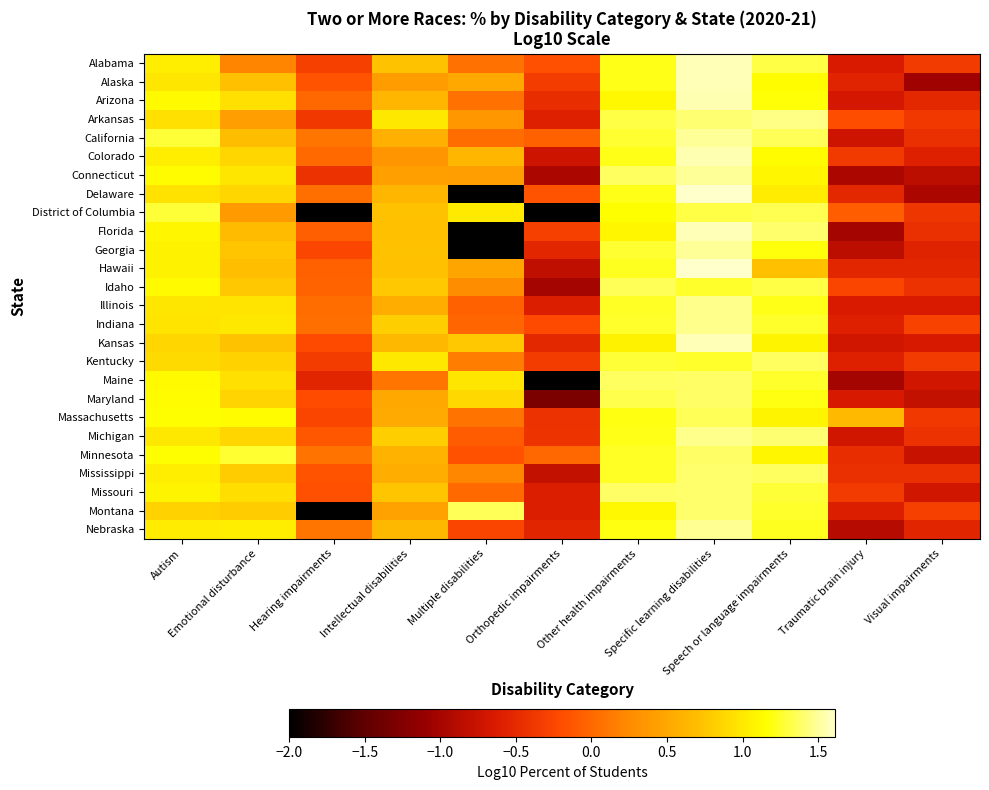

Reading left to right, extract all data points from this chart.

Alabama: Autism=1.0	Emotional disturbance=0.2	Hearing impairments=-0.3	Intellectual disabilities=0.7	Multiple disabilities=0.1	Orthopedic impairments=-0.2	Other health impairments=1.2	Specific learning disabilities=1.6	Speech or language impairments=1.3	Traumatic brain injury=-0.6	Visual impairments=-0.3
Alaska: Autism=1.0	Emotional disturbance=0.7	Hearing impairments=-0.1	Intellectual disabilities=0.4	Multiple disabilities=0.5	Orthopedic impairments=-0.3	Other health impairments=1.2	Specific learning disabilities=1.6	Speech or language impairments=1.1	Traumatic brain injury=-0.6	Visual impairments=-1.0
Arizona: Autism=1.1	Emotional disturbance=1.0	Hearing impairments=0.0	Intellectual disabilities=0.6	Multiple disabilities=0.1	Orthopedic impairments=-0.5	Other health impairments=1.1	Specific learning disabilities=1.5	Speech or language impairments=1.2	Traumatic brain injury=-0.7	Visual impairments=-0.5
Arkansas: Autism=0.9	Emotional disturbance=0.4	Hearing impairments=-0.4	Intellectual disabilities=1.0	Multiple disabilities=0.4	Orthopedic impairments=-0.6	Other health impairments=1.3	Specific learning disabilities=1.4	Speech or language impairments=1.5	Traumatic brain injury=-0.2	Visual impairments=-0.4
California: Autism=1.3	Emotional disturbance=0.7	Hearing impairments=0.1	Intellectual disabilities=0.6	Multiple disabilities=0.0	Orthopedic impairments=-0.1	Other health impairments=1.3	Specific learning disabilities=1.5	Speech or language impairments=1.3	Traumatic brain injury=-0.7	Visual impairments=-0.4
Colorado: Autism=1.0	Emotional disturbance=0.9	Hearing impairments=0.0	Intellectual disabilities=0.3	Multiple disabilities=0.6	Orthopedic impairments=-0.7	Other health impairments=1.2	Specific learning disabilities=1.6	Speech or language impairments=1.1	Traumatic brain injury=-0.4	Visual impairments=-0.6
Connecticut: Autism=1.1	Emotional disturbance=1.0	Hearing impairments=-0.4	Intellectual disabilities=0.4	Multiple disabilities=0.4	Orthopedic impairments=-1.0	Other health impairments=1.4	Specific learning disabilities=1.5	Speech or language impairments=1.1	Traumatic brain injury=-1.0	Visual impairments=-0.9
Delaware: Autism=1.0	Emotional disturbance=0.9	Hearing impairments=0.0	Intellectual disabilities=0.6	Multiple disabilities=-2.0	Orthopedic impairments=-0.1	Other health impairments=1.2	Specific learning disabilities=1.6	Speech or language impairments=1.0	Traumatic brain injury=-0.5	Visual impairments=-1.0
District of Columbia: Autism=1.3	Emotional disturbance=0.4	Hearing impairments=-2.0	Intellectual disabilities=0.7	Multiple disabilities=1.0	Orthopedic impairments=-2.0	Other health impairments=1.2	Specific learning disabilities=1.3	Speech or language impairments=1.3	Traumatic brain injury=-0.1	Visual impairments=-0.4
Florida: Autism=1.1	Emotional disturbance=0.7	Hearing impairments=-0.1	Intellectual disabilities=0.7	Multiple disabilities=-2.0	Orthopedic impairments=-0.3	Other health impairments=1.1	Specific learning disabilities=1.6	Speech or language impairments=1.4	Traumatic brain injury=-1.0	Visual impairments=-0.4
Georgia: Autism=1.1	Emotional disturbance=0.8	Hearing impairments=-0.2	Intellectual disabilities=0.7	Multiple disabilities=-2.0	Orthopedic impairments=-0.5	Other health impairments=1.3	Specific learning disabilities=1.5	Speech or language impairments=1.2	Traumatic brain injury=-0.9	Visual impairments=-0.6
Hawaii: Autism=1.1	Emotional disturbance=0.7	Hearing impairments=-0.0	Intellectual disabilities=0.7	Multiple disabilities=0.5	Orthopedic impairments=-0.8	Other health impairments=1.2	Specific learning disabilities=1.6	Speech or language impairments=0.7	Traumatic brain injury=-0.5	Visual impairments=-0.5
Idaho: Autism=1.1	Emotional disturbance=0.8	Hearing impairments=-0.0	Intellectual disabilities=0.8	Multiple disabilities=0.3	Orthopedic impairments=-1.0	Other health impairments=1.4	Specific learning disabilities=1.2	Speech or language impairments=1.3	Traumatic brain injury=-0.3	Visual impairments=-0.4
Illinois: Autism=1.0	Emotional disturbance=1.0	Hearing impairments=0.0	Intellectual disabilities=0.6	Multiple disabilities=-0.1	Orthopedic impairments=-0.6	Other health impairments=1.2	Specific learning disabilities=1.5	Speech or language impairments=1.2	Traumatic brain injury=-0.6	Visual impairments=-0.6
Indiana: Autism=1.0	Emotional disturbance=1.0	Hearing impairments=0.1	Intellectual disabilities=0.8	Multiple disabilities=-0.0	Orthopedic impairments=-0.2	Other health impairments=1.3	Specific learning disabilities=1.5	Speech or language impairments=1.3	Traumatic brain injury=-0.6	Visual impairments=-0.3
Kansas: Autism=0.9	Emotional disturbance=0.7	Hearing impairments=-0.2	Intellectual disabilities=0.7	Multiple disabilities=0.8	Orthopedic impairments=-0.5	Other health impairments=1.1	Specific learning disabilities=1.6	Speech or language impairments=1.1	Traumatic brain injury=-0.7	Visual impairments=-0.7
Kentucky: Autism=0.9	Emotional disturbance=0.8	Hearing impairments=-0.3	Intellectual disabilities=1.0	Multiple disabilities=0.2	Orthopedic impairments=-0.3	Other health impairments=1.3	Specific learning disabilities=1.2	Speech or language impairments=1.4	Traumatic brain injury=-0.6	Visual impairments=-0.3
Maine: Autism=1.1	Emotional disturbance=0.9	Hearing impairments=-0.5	Intellectual disabilities=0.1	Multiple disabilities=1.0	Orthopedic impairments=-2.0	Other health impairments=1.4	Specific learning disabilities=1.4	Speech or language impairments=1.2	Traumatic brain injury=-1.0	Visual impairments=-0.7
Maryland: Autism=1.1	Emotional disturbance=0.9	Hearing impairments=-0.2	Intellectual disabilities=0.5	Multiple disabilities=0.9	Orthopedic impairments=-1.3	Other health impairments=1.3	Specific learning disabilities=1.4	Speech or language impairments=1.2	Traumatic brain injury=-0.7	Visual impairments=-0.8
Massachusetts: Autism=1.1	Emotional disturbance=1.1	Hearing impairments=-0.3	Intellectual disabilities=0.5	Multiple disabilities=0.1	Orthopedic impairments=-0.4	Other health impairments=1.2	Specific learning disabilities=1.4	Speech or language impairments=1.1	Traumatic brain injury=0.7	Visual impairments=-0.4
Michigan: Autism=1.0	Emotional disturbance=0.9	Hearing impairments=-0.1	Intellectual disabilities=0.8	Multiple disabilities=-0.1	Orthopedic impairments=-0.4	Other health impairments=1.2	Specific learning disabilities=1.5	Speech or language impairments=1.4	Traumatic brain injury=-0.7	Visual impairments=-0.4
Minnesota: Autism=1.2	Emotional disturbance=1.3	Hearing impairments=0.1	Intellectual disabilities=0.6	Multiple disabilities=-0.2	Orthopedic impairments=-0.0	Other health impairments=1.2	Specific learning disabilities=1.4	Speech or language impairments=1.1	Traumatic brain injury=-0.5	Visual impairments=-0.8
Mississippi: Autism=1.0	Emotional disturbance=0.8	Hearing impairments=-0.1	Intellectual disabilities=0.6	Multiple disabilities=0.2	Orthopedic impairments=-0.8	Other health impairments=1.2	Specific learning disabilities=1.4	Speech or language impairments=1.4	Traumatic brain injury=-0.4	Visual impairments=-0.4
Missouri: Autism=1.1	Emotional disturbance=0.9	Hearing impairments=-0.2	Intellectual disabilities=0.8	Multiple disabilities=0.0	Orthopedic impairments=-0.6	Other health impairments=1.4	Specific learning disabilities=1.4	Speech or language impairments=1.3	Traumatic brain injury=-0.3	Visual impairments=-0.7
Montana: Autism=0.8	Emotional disturbance=0.8	Hearing impairments=-2.0	Intellectual disabilities=0.5	Multiple disabilities=1.3	Orthopedic impairments=-0.6	Other health impairments=1.1	Specific learning disabilities=1.4	Speech or language impairments=1.3	Traumatic brain injury=-0.6	Visual impairments=-0.3
Nebraska: Autism=1.0	Emotional disturbance=1.0	Hearing impairments=0.1	Intellectual disabilities=0.6	Multiple disabilities=-0.3	Orthopedic impairments=-0.5	Other health impairments=1.2	Specific learning disabilities=1.5	Speech or language impairments=1.2	Traumatic brain injury=-0.9	Visual impairments=-0.5